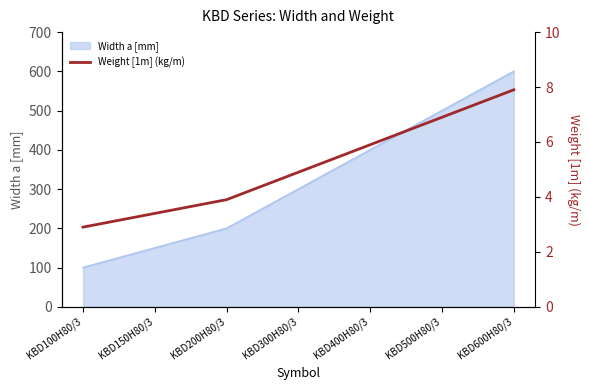

What is the label of the 7th point from the left?

KBD600H80/3